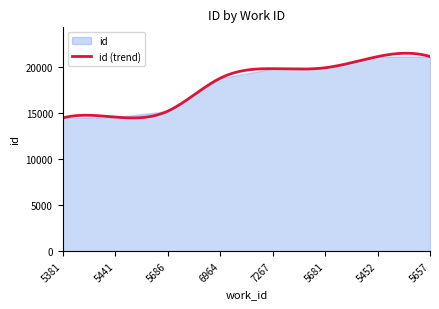

Which label corresponds to the smallest value in the chart?

5381